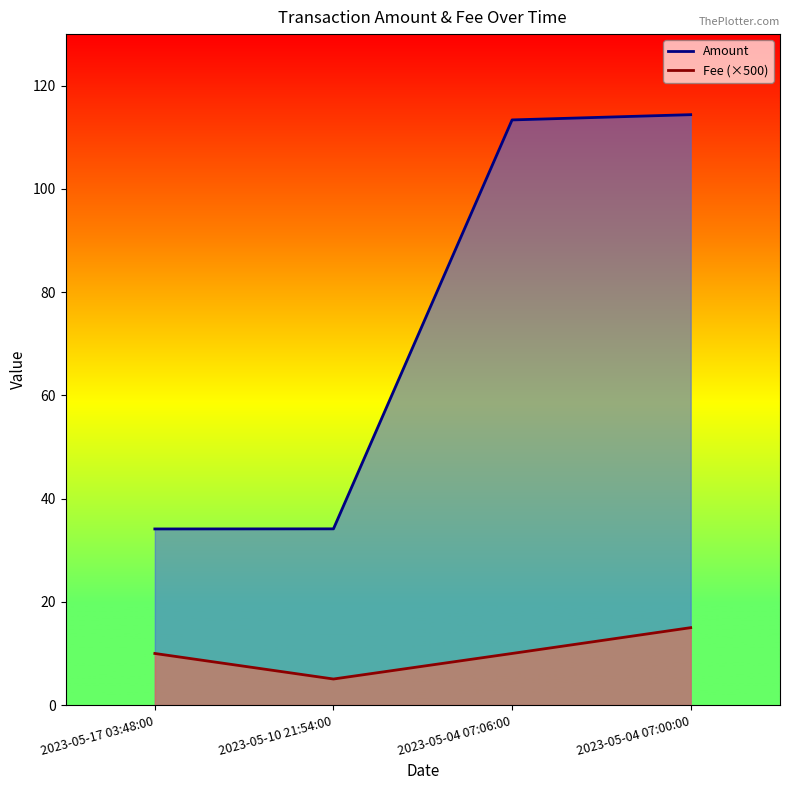

What is the difference between the maximum and minimum values in the Fee line (×500) series?

9.9